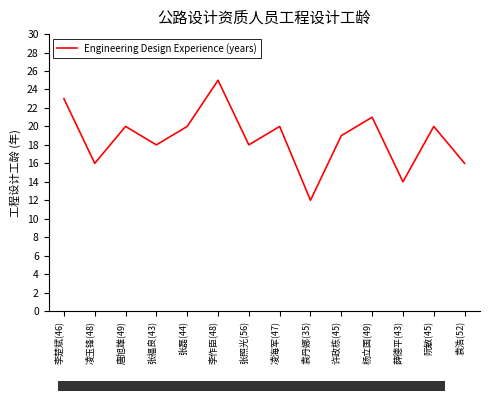

What position from the left is 袁浩(52)?

14